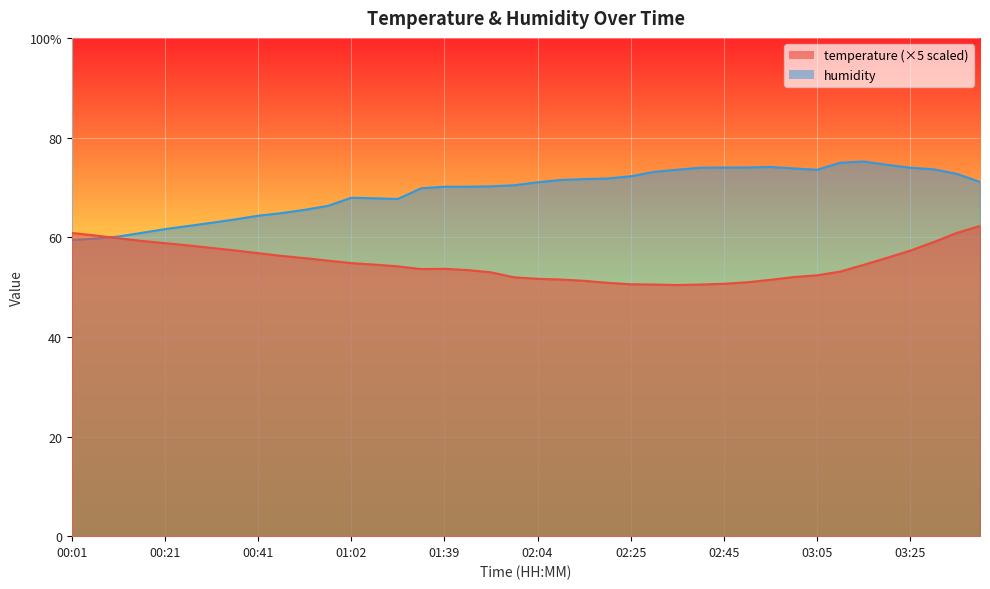

Read the humidity value at 02:50.

74.0